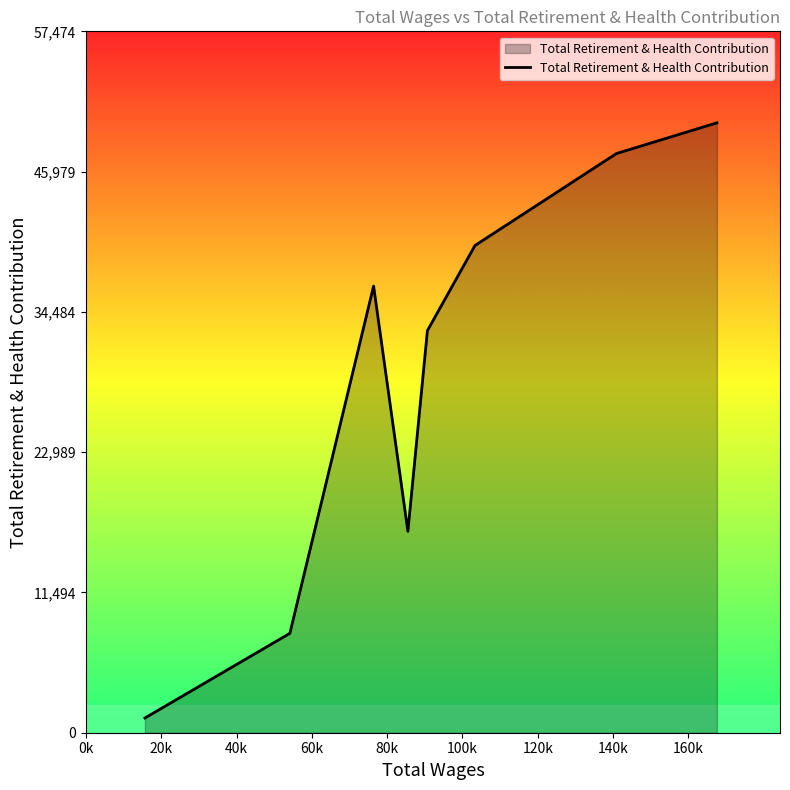

What is the difference between the second highest and second lowest values?

39314